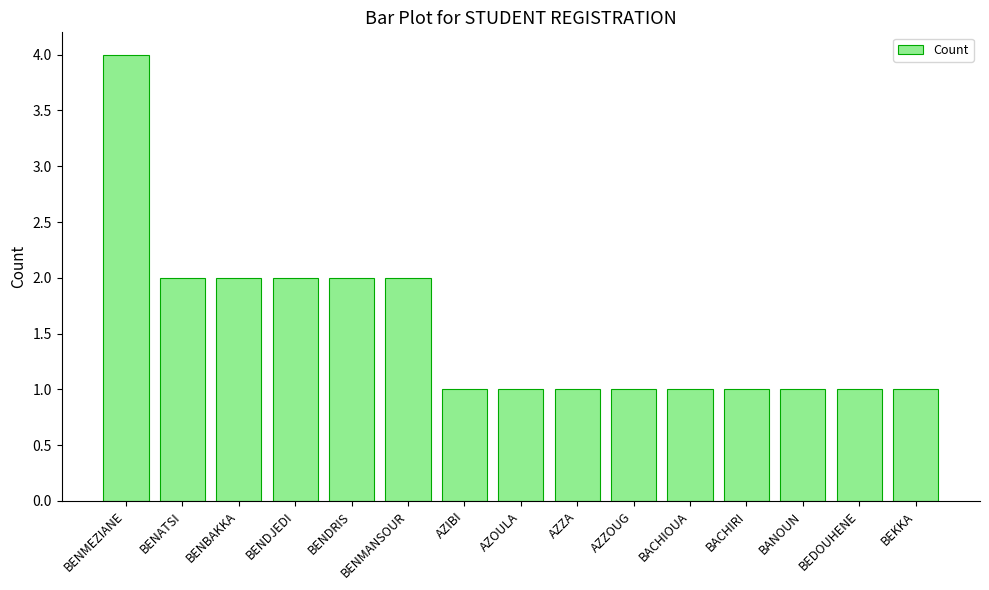

True or false: the data shows 0 at AZZOUG.

False